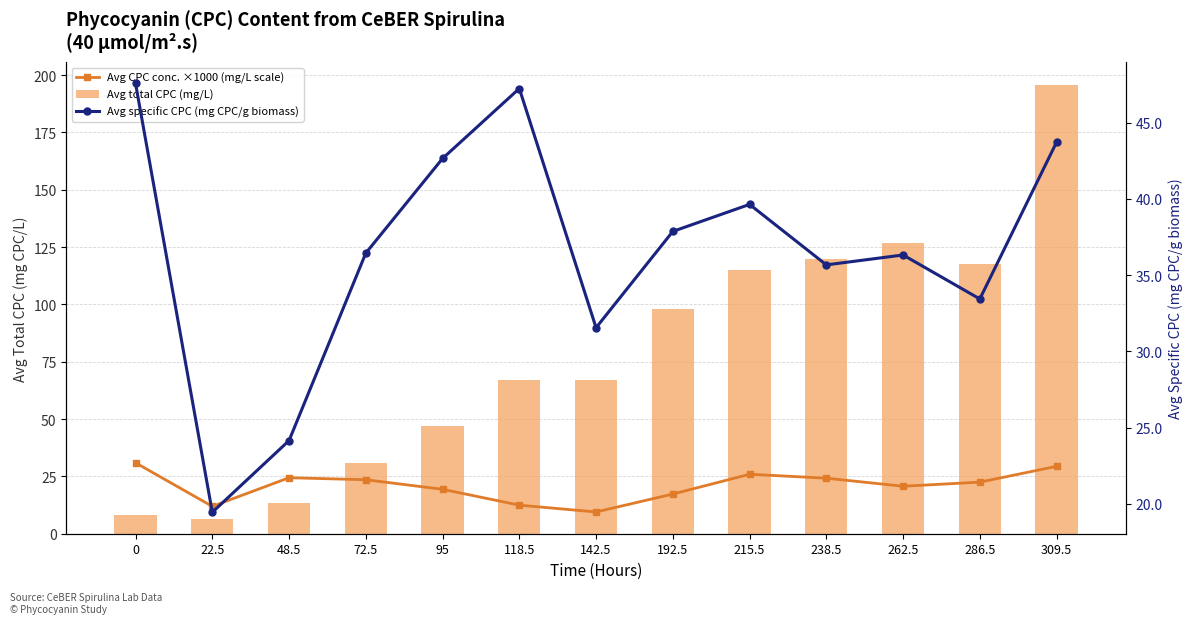

How many data points in Avg specific CPC (mg CPC/g biomass) are less than 36?

5